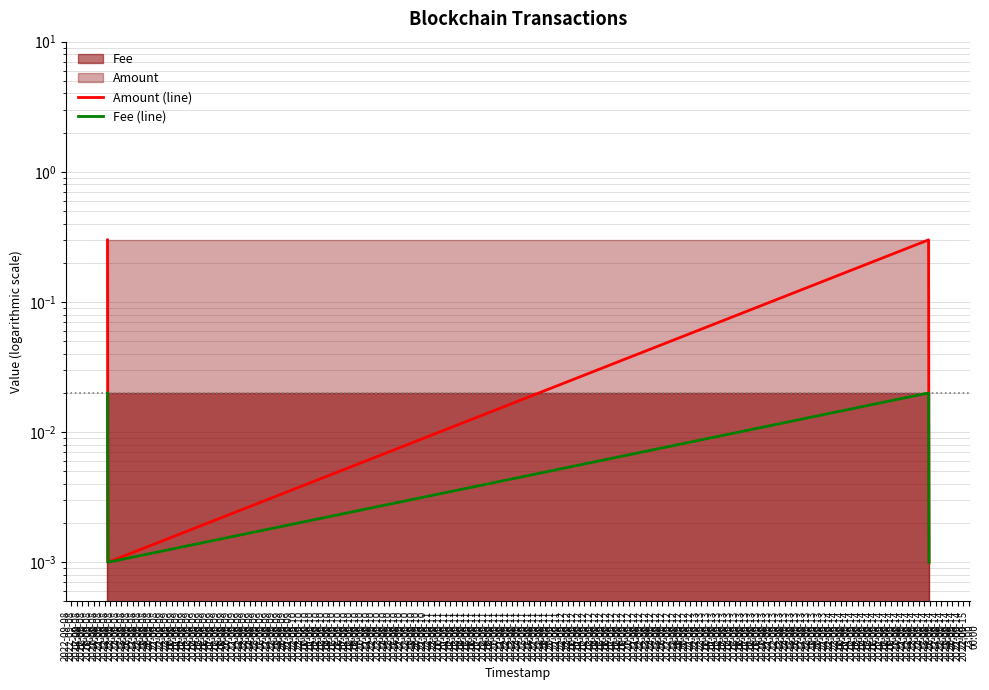

Reading left to right, transcribe all the data shown in this chart.

Amount (line): 0.3	0.0	0.3	0.0
Fee (line): 0.0	0.0	0.0	0.0